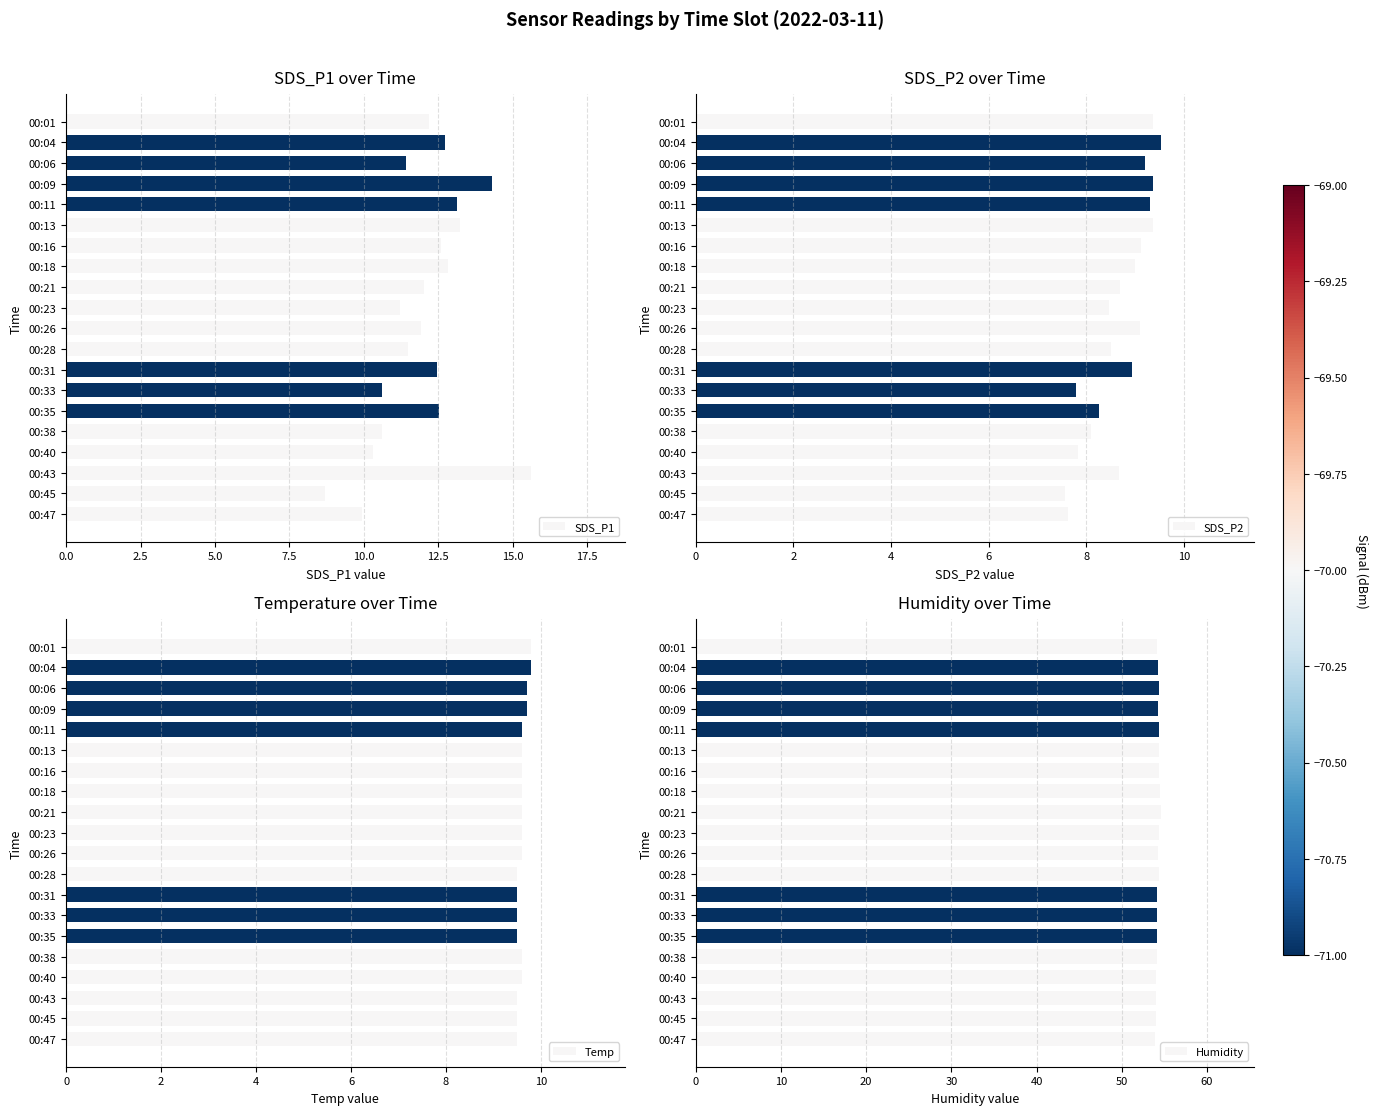

What is the sum of all SDS_P1 values?

239.8